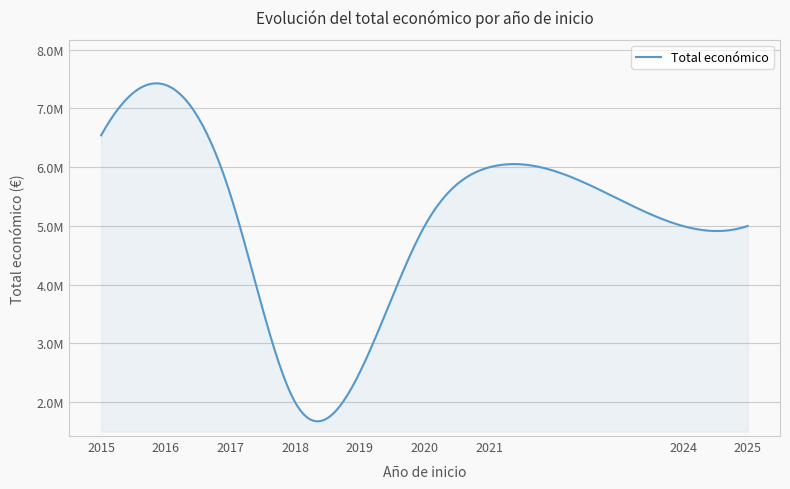

What is the label of the 11th point from the right?

2024